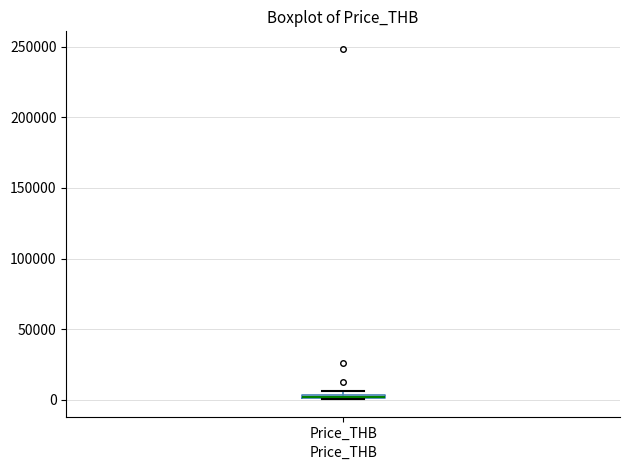

Where is the lower edge of the box for Price_THB on the y-axis? The values are not printed on the chart, so give them approximately, as read against the axis.

0